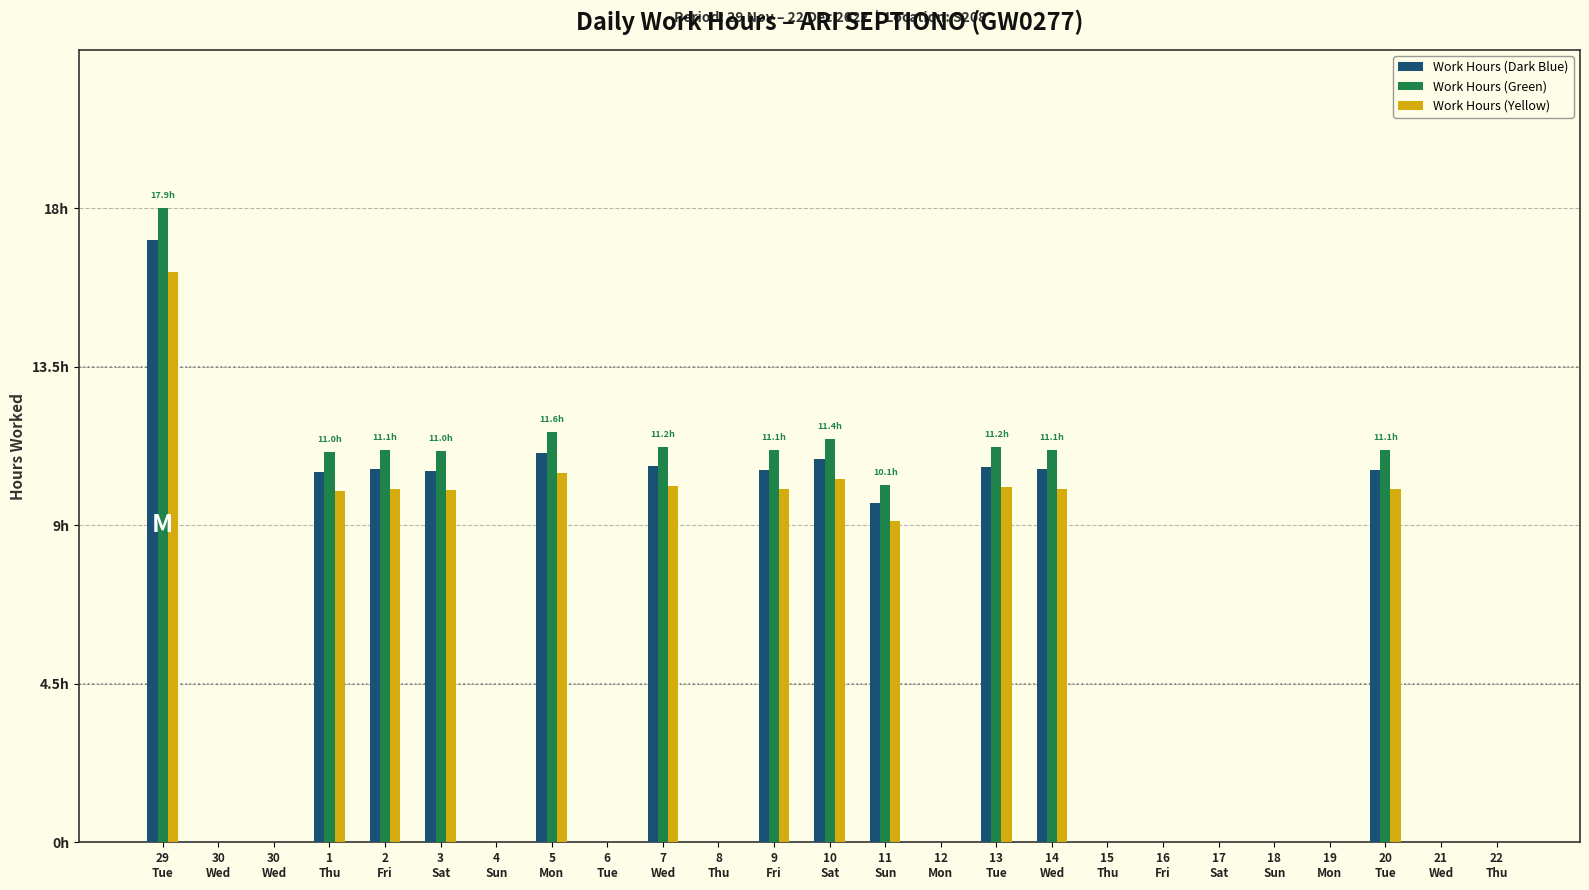

Reading right to left, what are all the values shown in this chart?

Work Hours (Dark Blue): 22
Thu=0.0	21
Wed=0.0	20
Tue=2.4	19
Mon=0.0	18
Sun=0.0	17
Sat=0.0	16
Fri=0.0	15
Thu=0.0	14
Wed=2.4	13
Tue=2.4	12
Mon=0.0	11
Sun=2.1	10
Sat=2.4	9
Fri=2.4	8
Thu=0.0	7
Wed=2.4	6
Tue=0.0	5
Mon=2.5	4
Sun=0.0	3
Sat=2.3	2
Fri=2.4	1
Thu=2.3	30
Wed=0.0	30
Wed=0.0	29
Tue=3.8
Work Hours (Green): 22
Thu=0.0	21
Wed=0.0	20
Tue=2.5	19
Mon=0.0	18
Sun=0.0	17
Sat=0.0	16
Fri=0.0	15
Thu=0.0	14
Wed=2.5	13
Tue=2.5	12
Mon=0.0	11
Sun=2.3	10
Sat=2.5	9
Fri=2.5	8
Thu=0.0	7
Wed=2.5	6
Tue=0.0	5
Mon=2.6	4
Sun=0.0	3
Sat=2.5	2
Fri=2.5	1
Thu=2.5	30
Wed=0.0	30
Wed=0.0	29
Tue=4.0
Work Hours (Yellow): 22
Thu=0.0	21
Wed=0.0	20
Tue=2.2	19
Mon=0.0	18
Sun=0.0	17
Sat=0.0	16
Fri=0.0	15
Thu=0.0	14
Wed=2.2	13
Tue=2.2	12
Mon=0.0	11
Sun=2.0	10
Sat=2.3	9
Fri=2.2	8
Thu=0.0	7
Wed=2.2	6
Tue=0.0	5
Mon=2.3	4
Sun=0.0	3
Sat=2.2	2
Fri=2.2	1
Thu=2.2	30
Wed=0.0	30
Wed=0.0	29
Tue=3.6